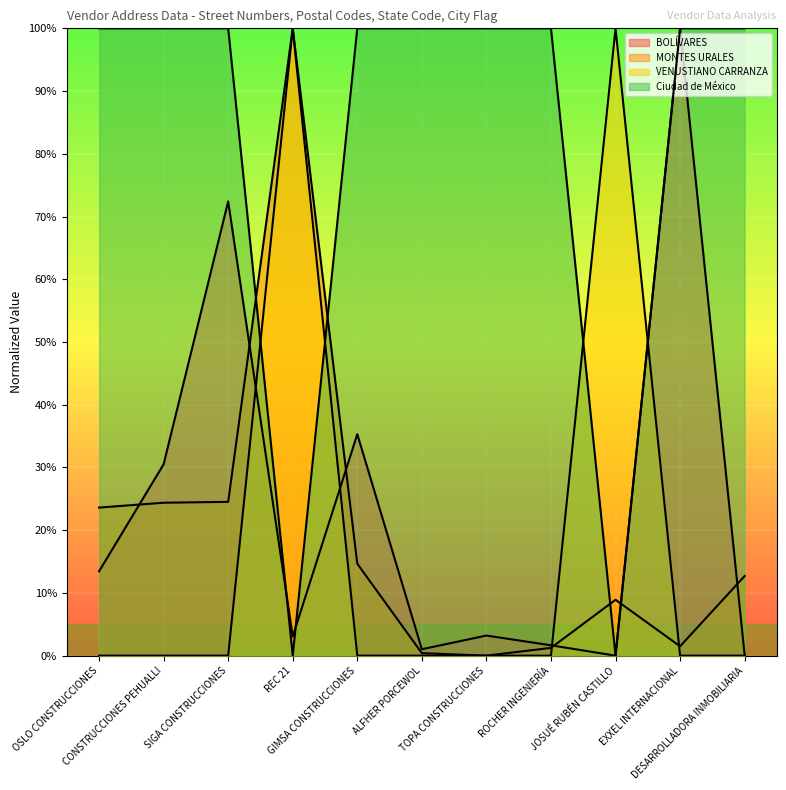

Where do BOLÍVARES and VENUSTIANO CARRANZA first cross each other?

SIGA CONSTRUCCIONES and REC 21